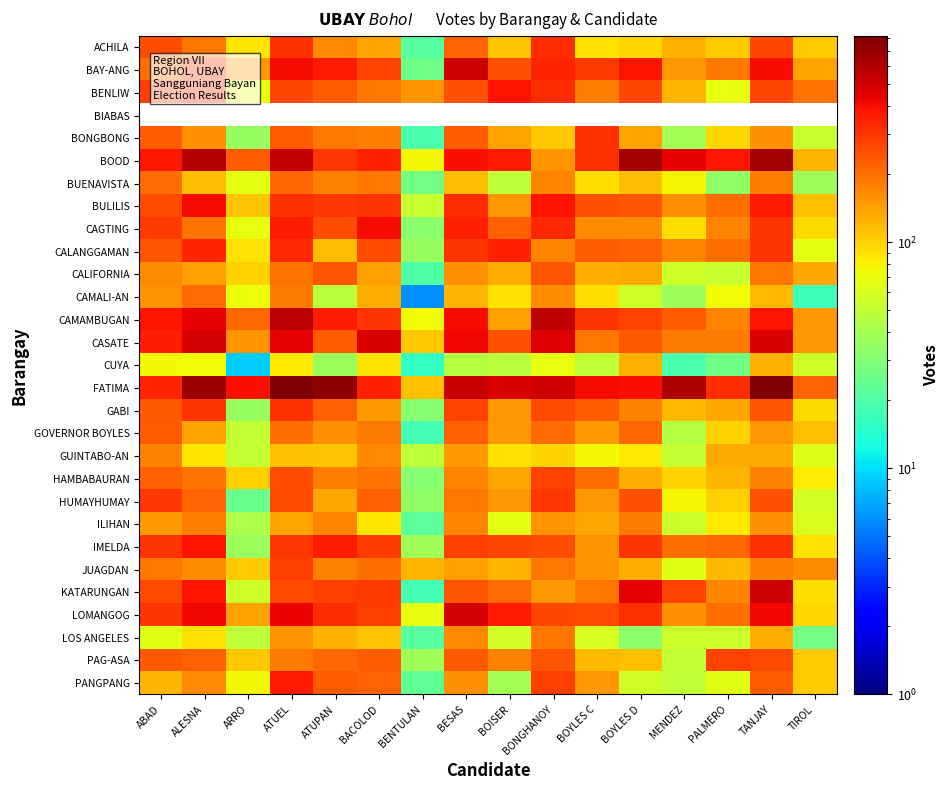

At how many categories does at least one series exceed 236?

14